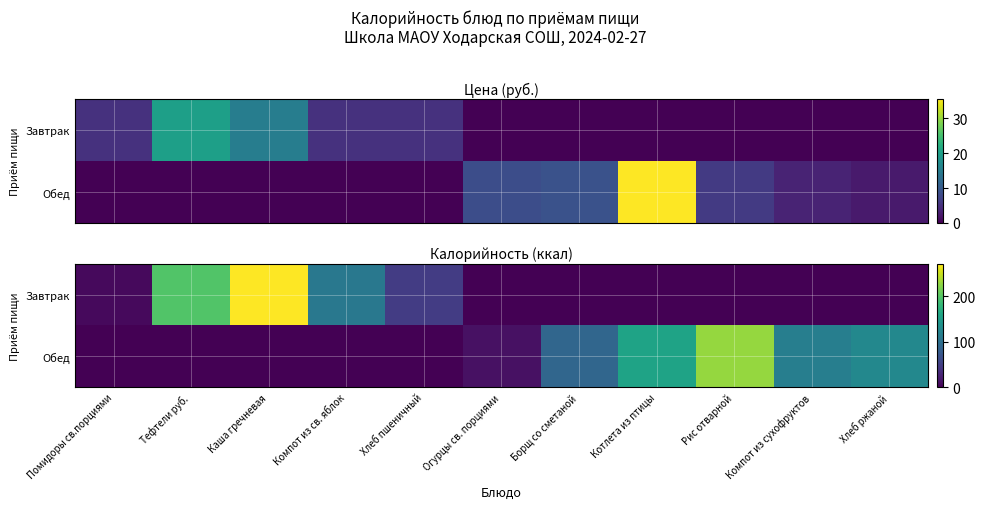

Which category has the highest value across all series?

Каша гречневая